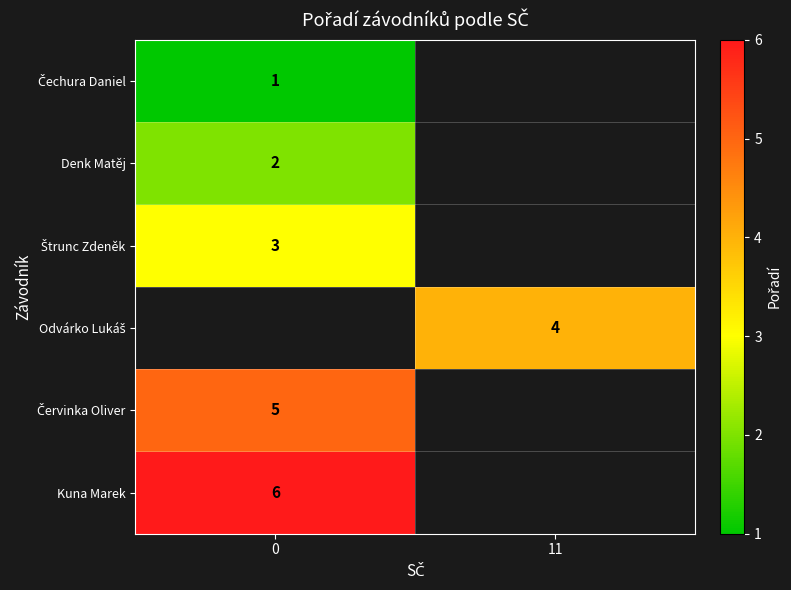

Is it true that row_5 equals 6.0 at 0?

True